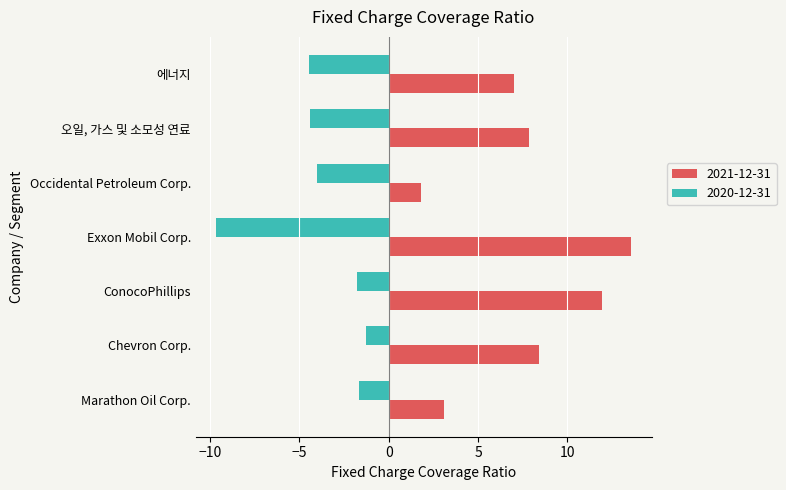

What is the average value of the 2020-12-31 series?

-3.9